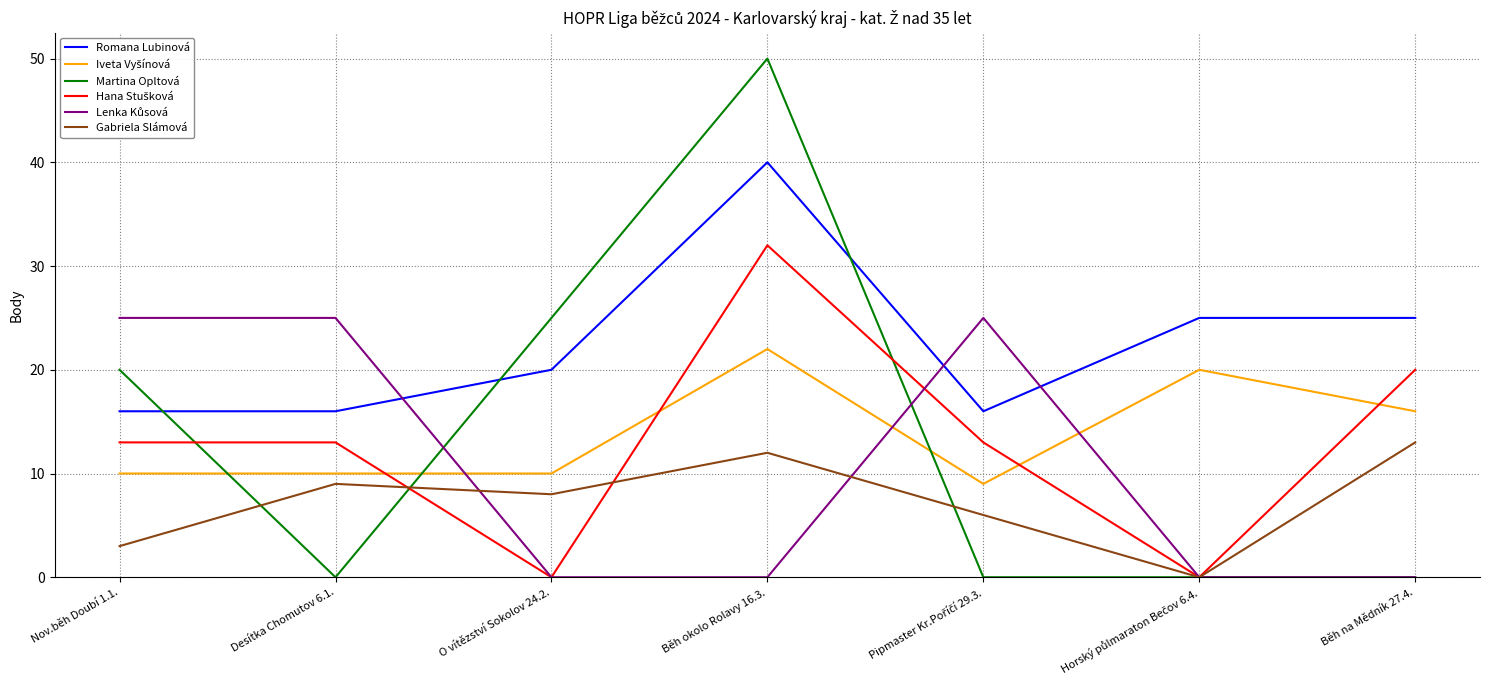

What position from the left is Desítka Chomutov 6.1.?

2